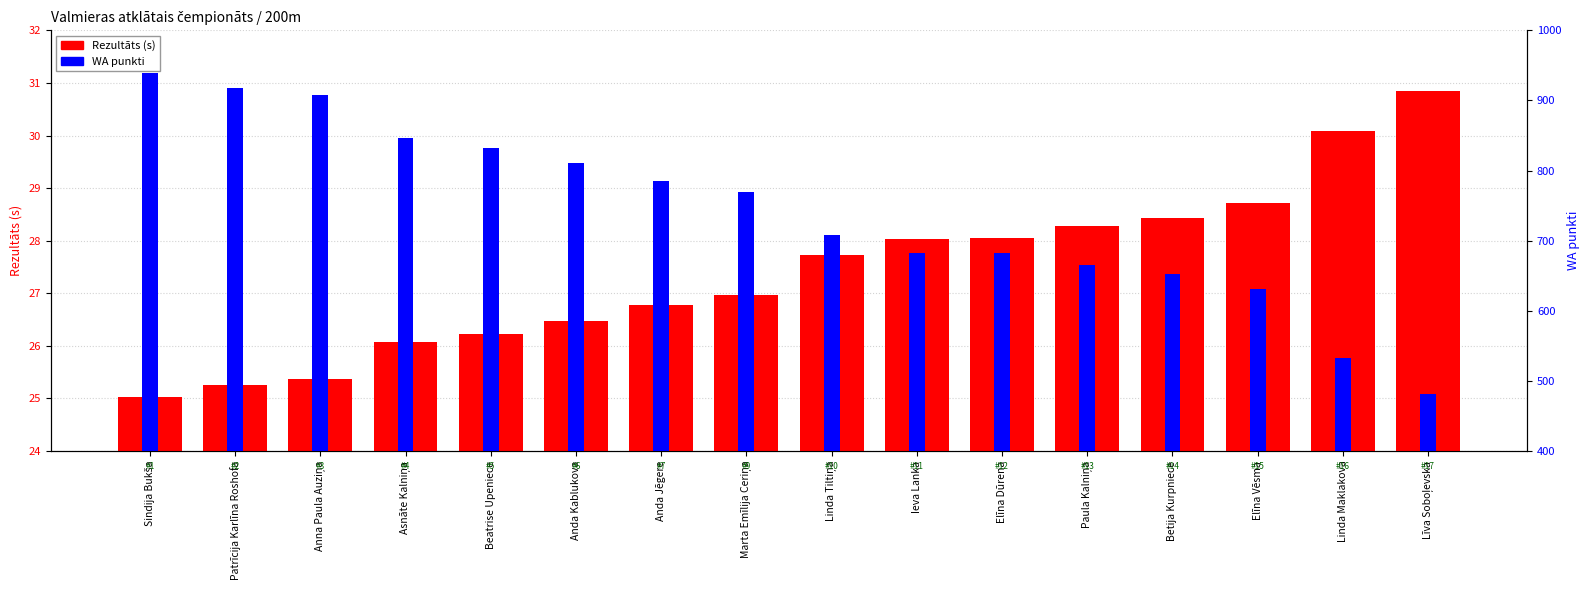

Is it true that WA punkti equals 427.2 at Betija Kurpniece?

False